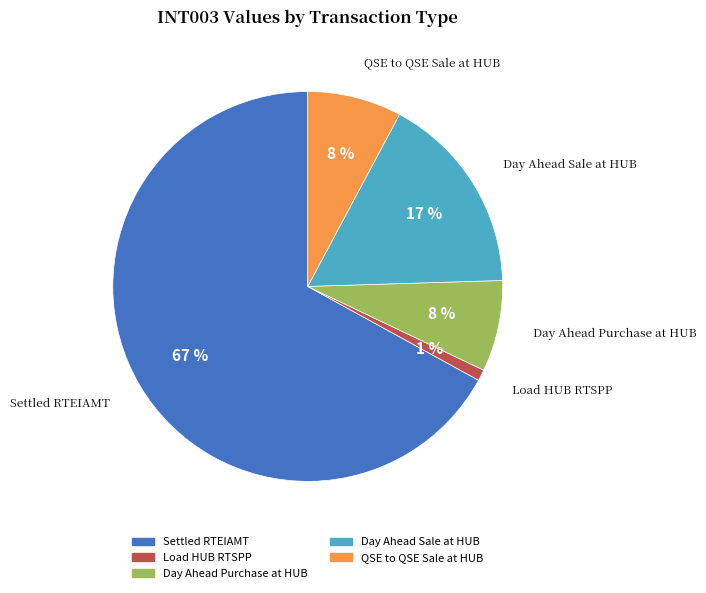

Count the number of slices in the pie.

5